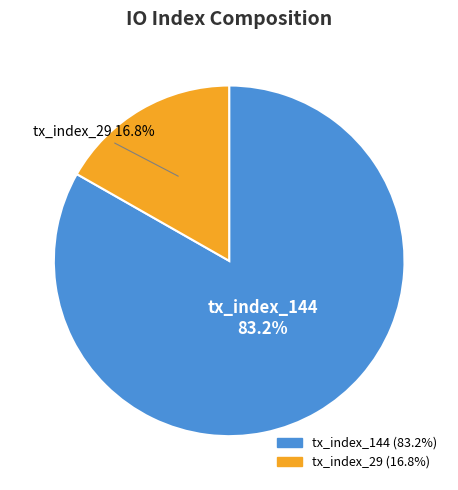

Rank the categories by value from lowest to highest.

tx_index_29, tx_index_144